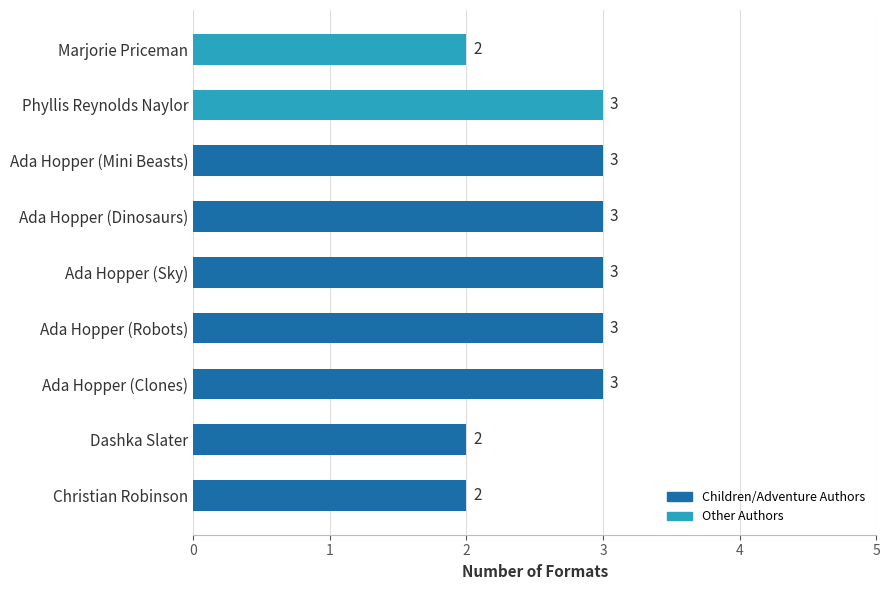

What is the sum of all values?

24